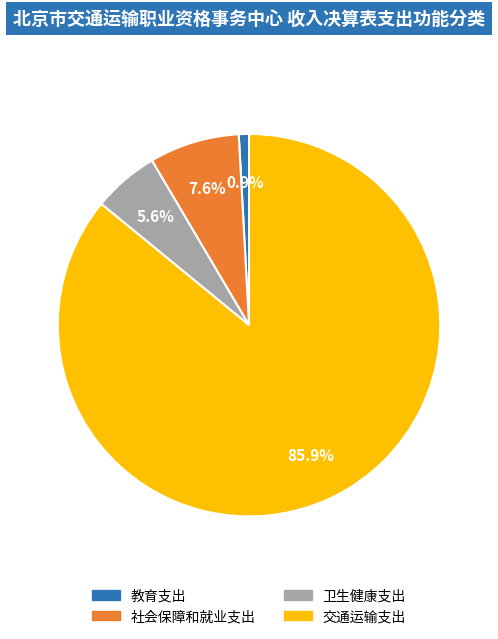

To the nearest percent, what is the average slice percentage?

25%